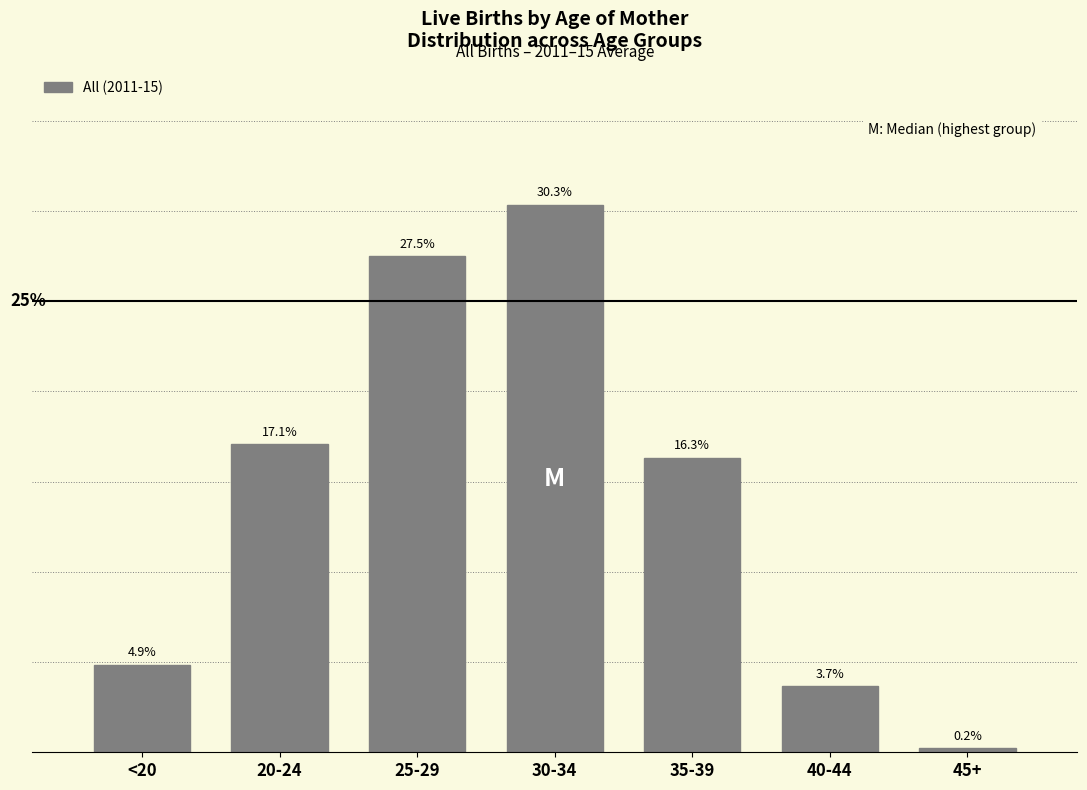

What is the label of the 1st bar from the left?

<20